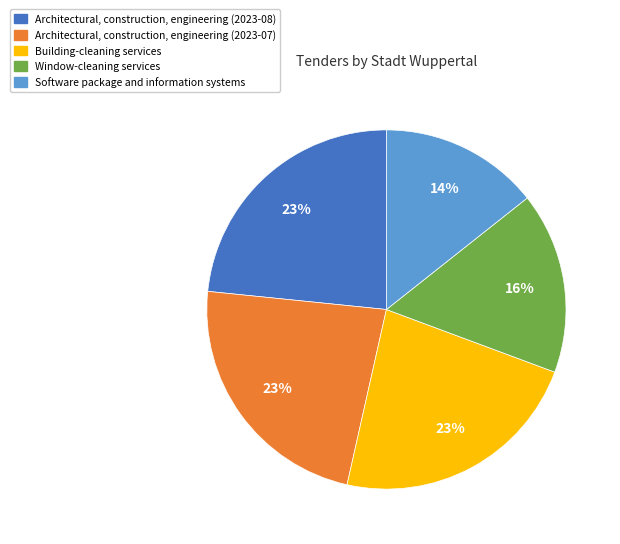

Which slice is the smallest?

Software package and information systems